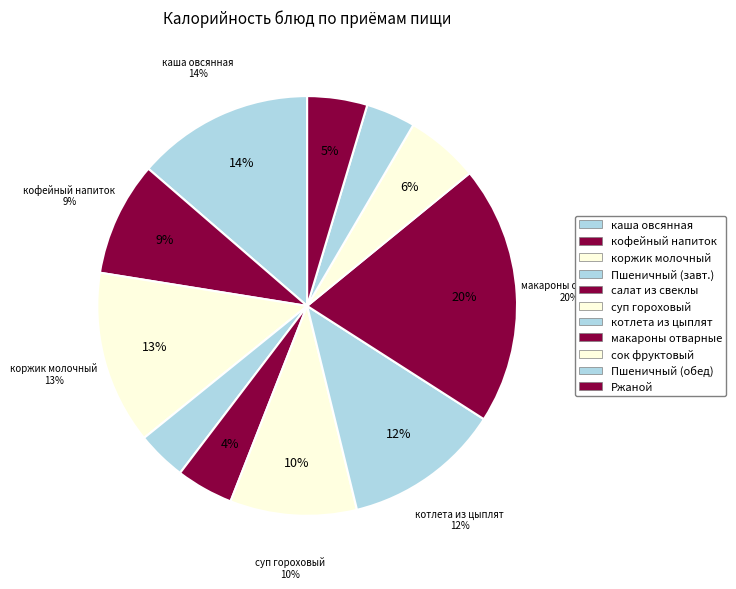

To the nearest percent, what percentage of the pie is суп гороховый?

10%